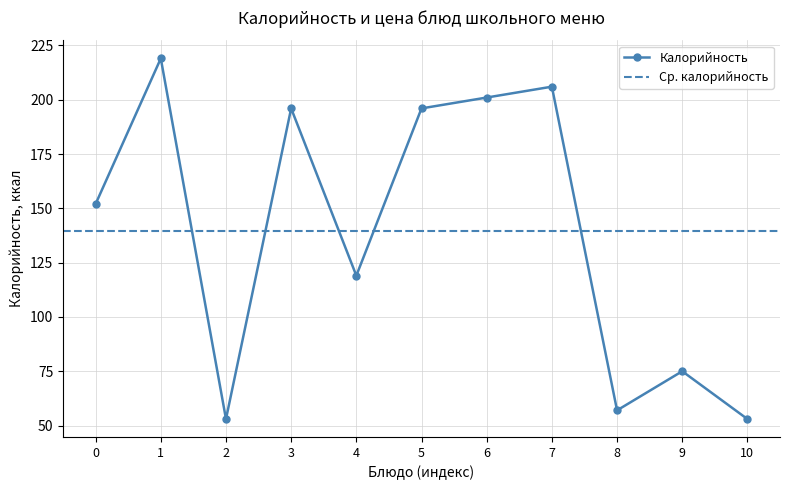

True or false: Калорийность has more than 0 interior local peaks.

True